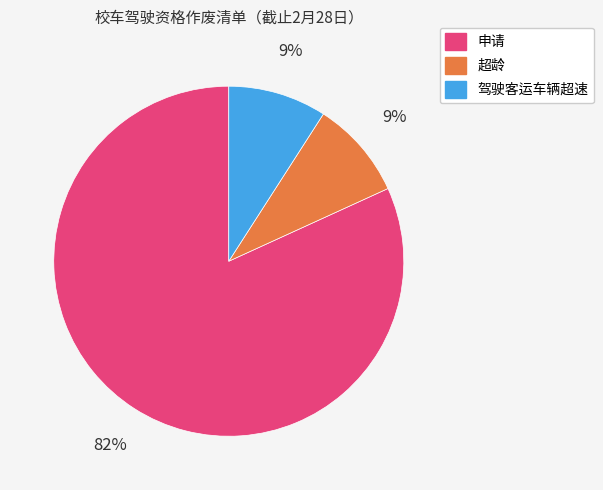

Does any single category account for the majority?

Yes